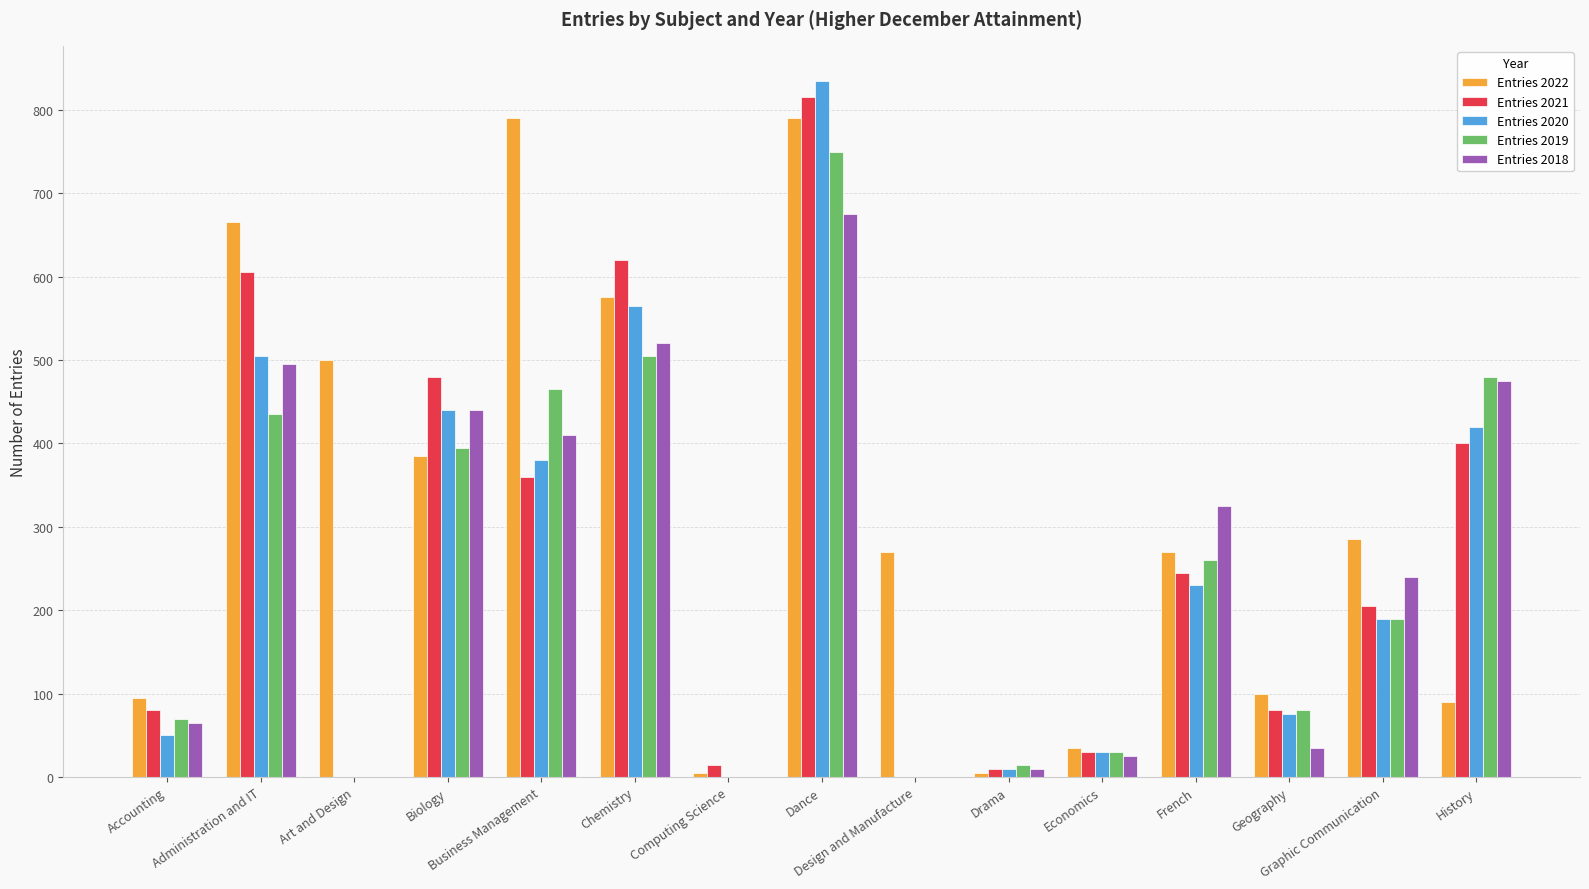

What is the maximum value shown in the chart?

835